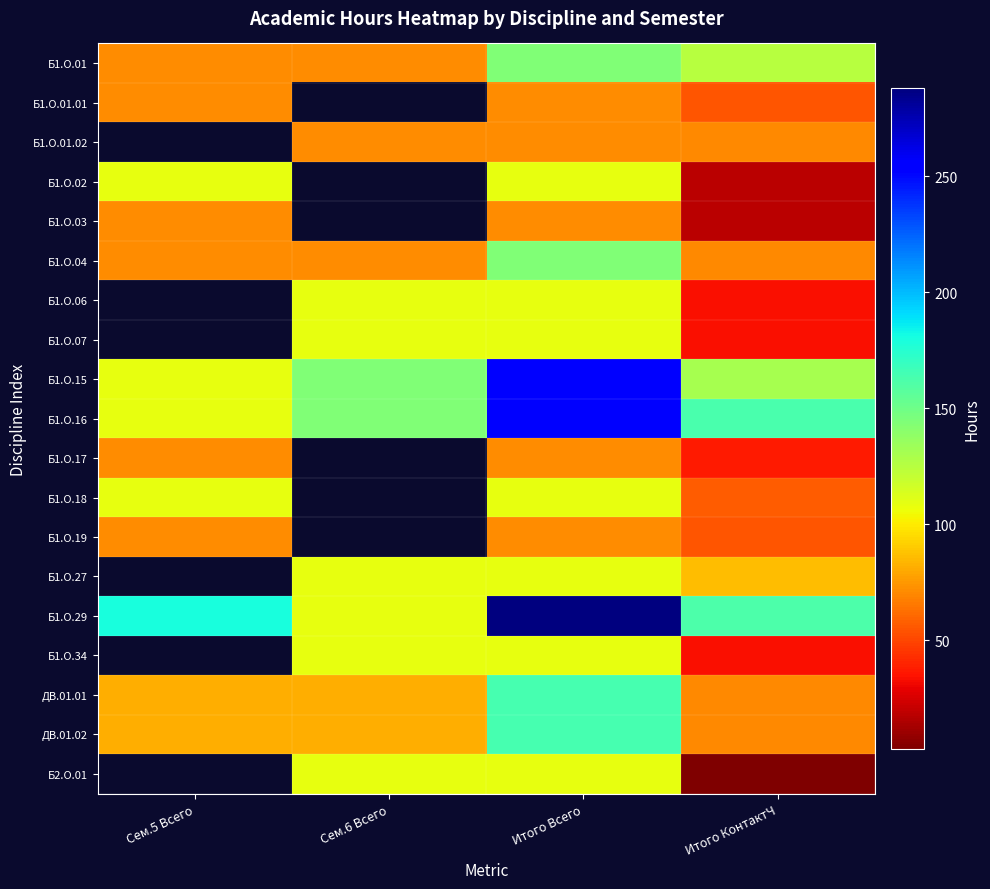

At which category is the sum across all series the highest?

Итого Всего